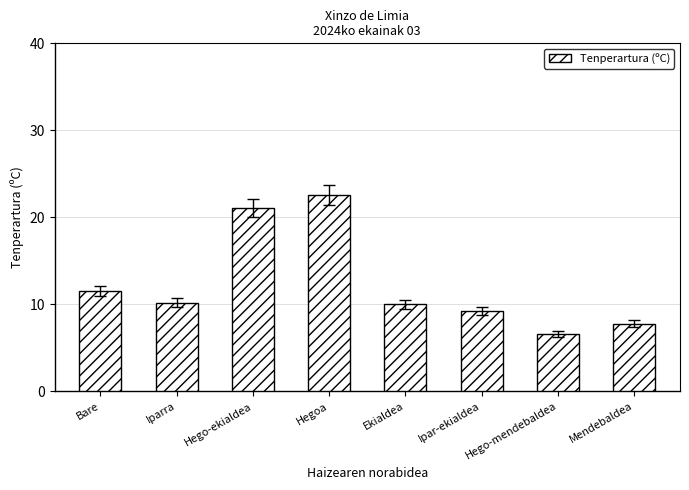

What is the sum of all values?

99.0